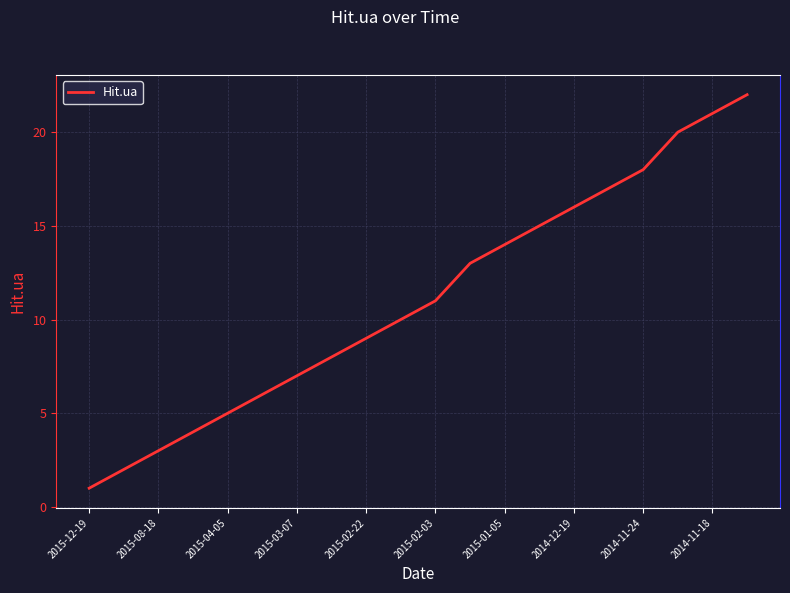

What is the greatest value displayed?

22